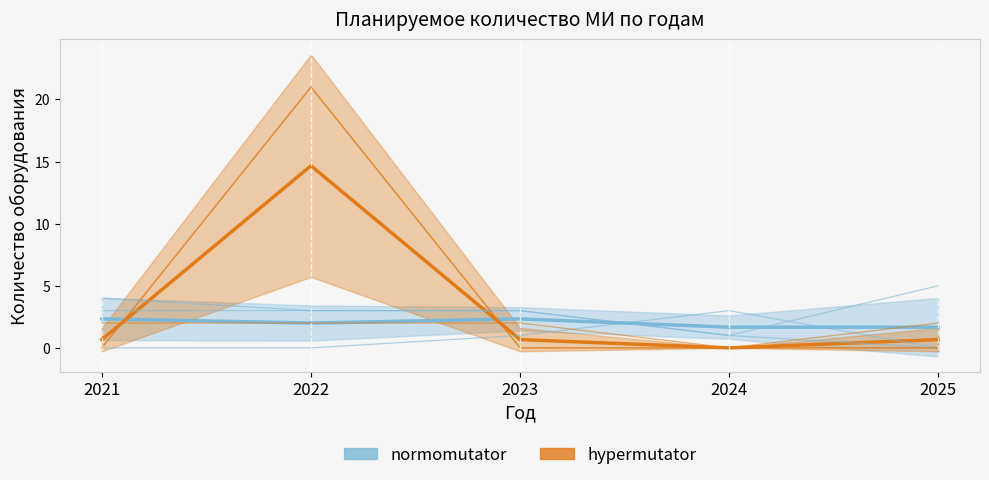

Rank the series by their maximum value, from lowest to highest.

Аппарат рентгеновский стационарный, Автоматический анализатор газов крови, Аппарат рентгеновский маммографический, Риноскоп, риноларингофиброскоп, Автоматический дефибриллятор, Кислородный ингалятор